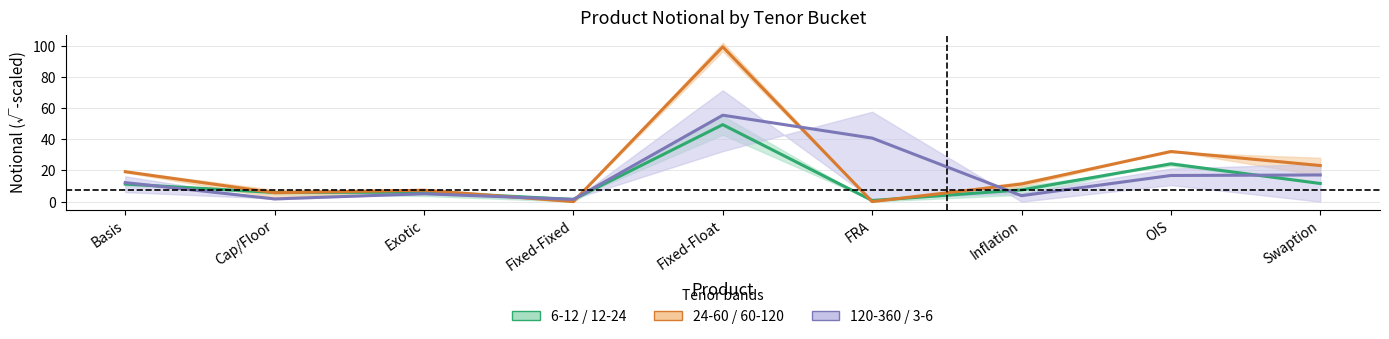

Reading left to right, transcribe all the data shown in this chart.

6-12 / 12-24: Basis=11.3	Cap/Floor=5.9	Exotic=6.1	Fixed-Fixed=1.4	Fixed-Float=49.5	FRA=0.7	Inflation=7.5	OIS=24.3	Swaption=11.7
24-60 / 60-120: Basis=19.2	Cap/Floor=5.7	Exotic=7.3	Fixed-Fixed=0.0	Fixed-Float=99.5	FRA=0.0	Inflation=11.3	OIS=32.2	Swaption=23.2
120-360 / 3-6: Basis=12.2	Cap/Floor=1.7	Exotic=5.0	Fixed-Fixed=1.4	Fixed-Float=55.5	FRA=40.8	Inflation=3.8	OIS=16.8	Swaption=17.1